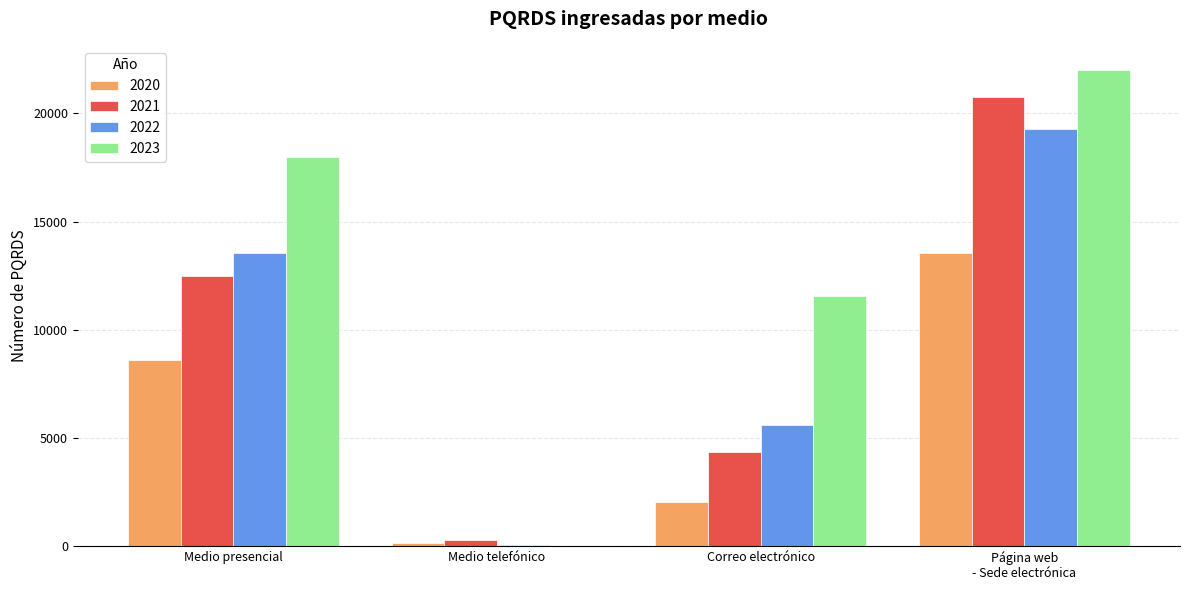

Is it true that 2023 equals 5120 at Correo electrónico?

False